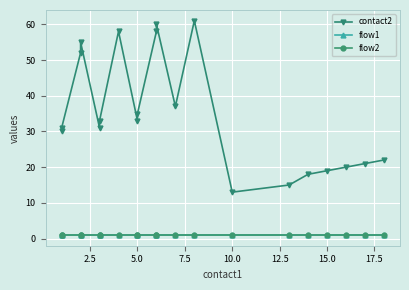

What is the highest value of the contact2 series?

61